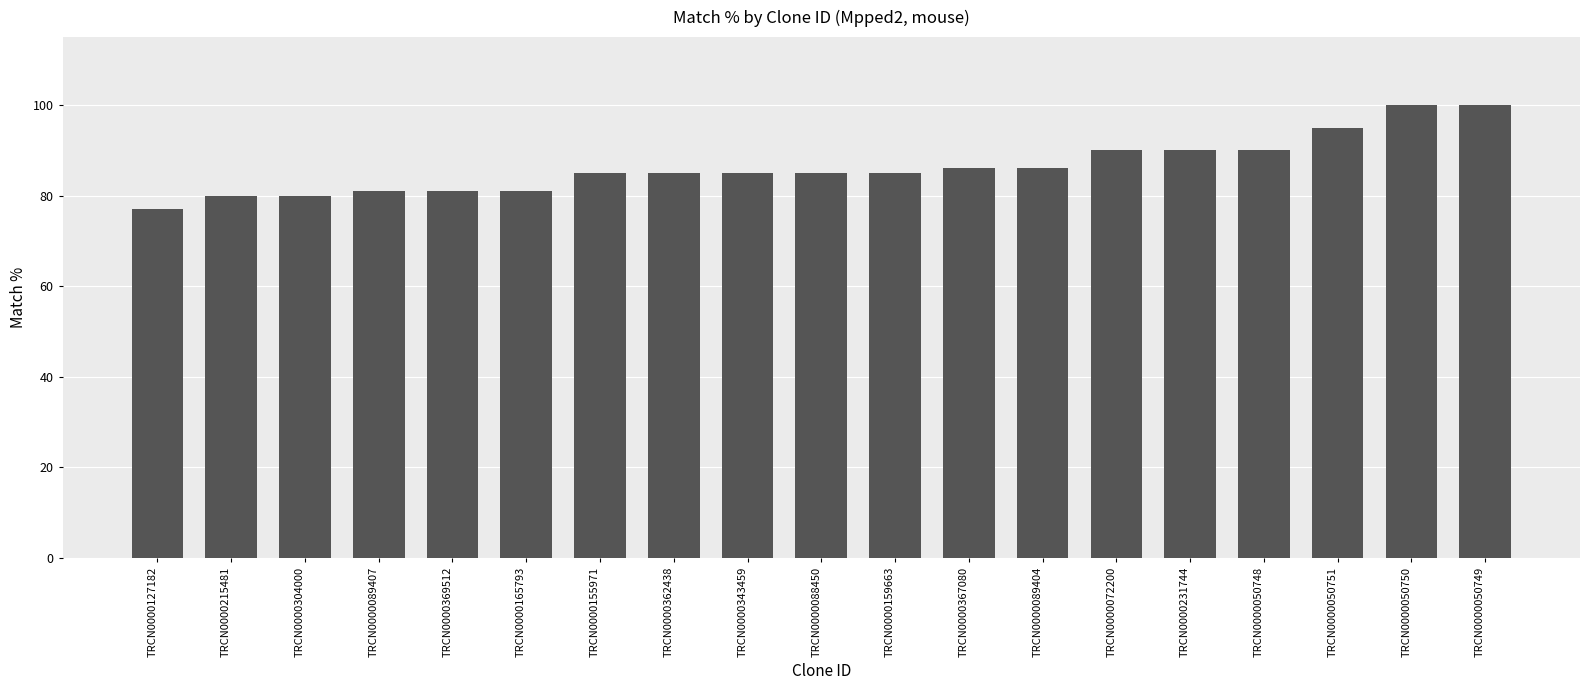

What is the difference between the maximum and minimum values?

23